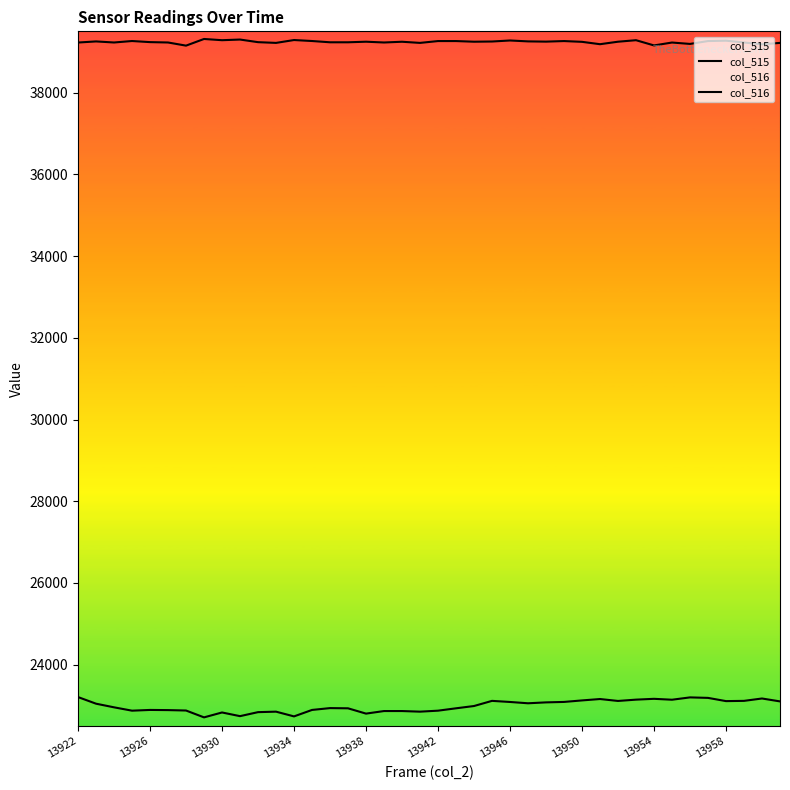

What is the difference between the second highest and second lowest values in the col_515 series?

465